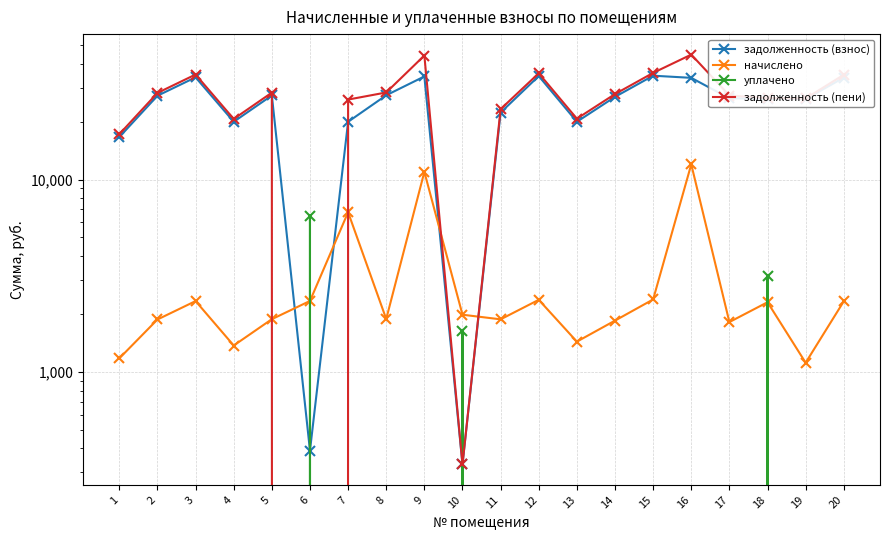

What is the total value across all series at 9?

89405.8